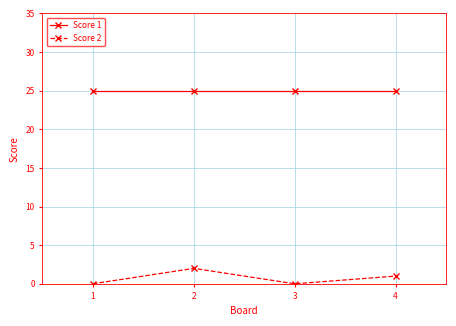

How many lines are shown in the chart?

2